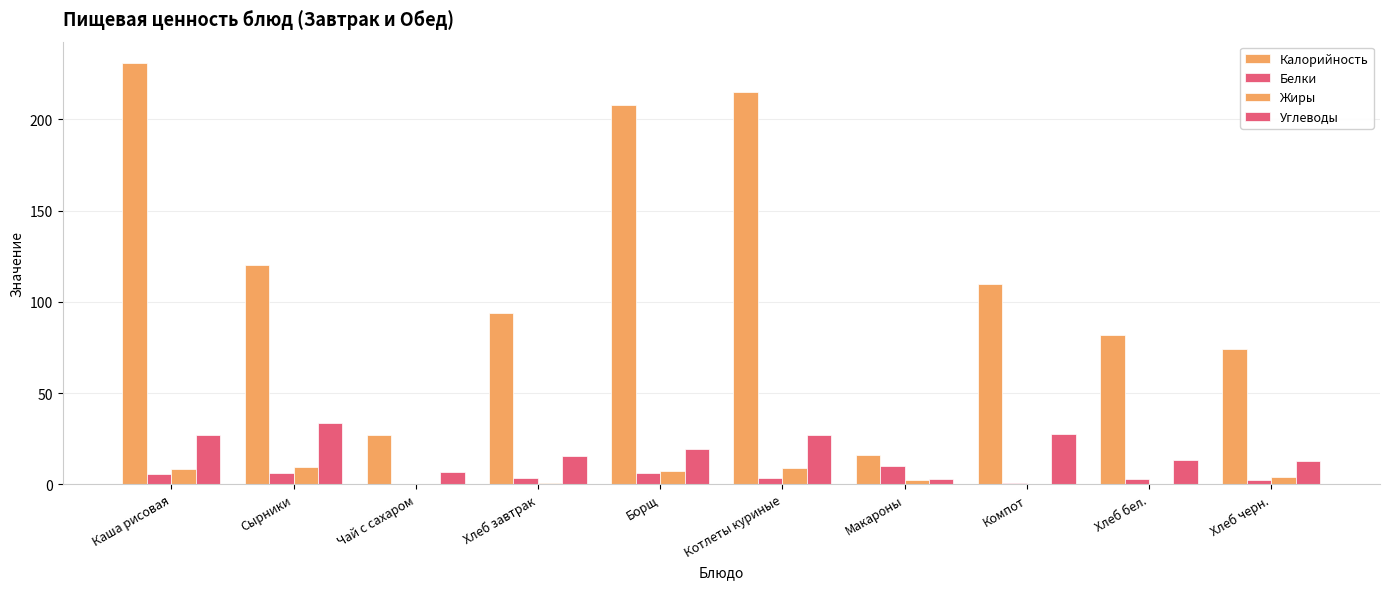

Count the number of categories in the chart.

10